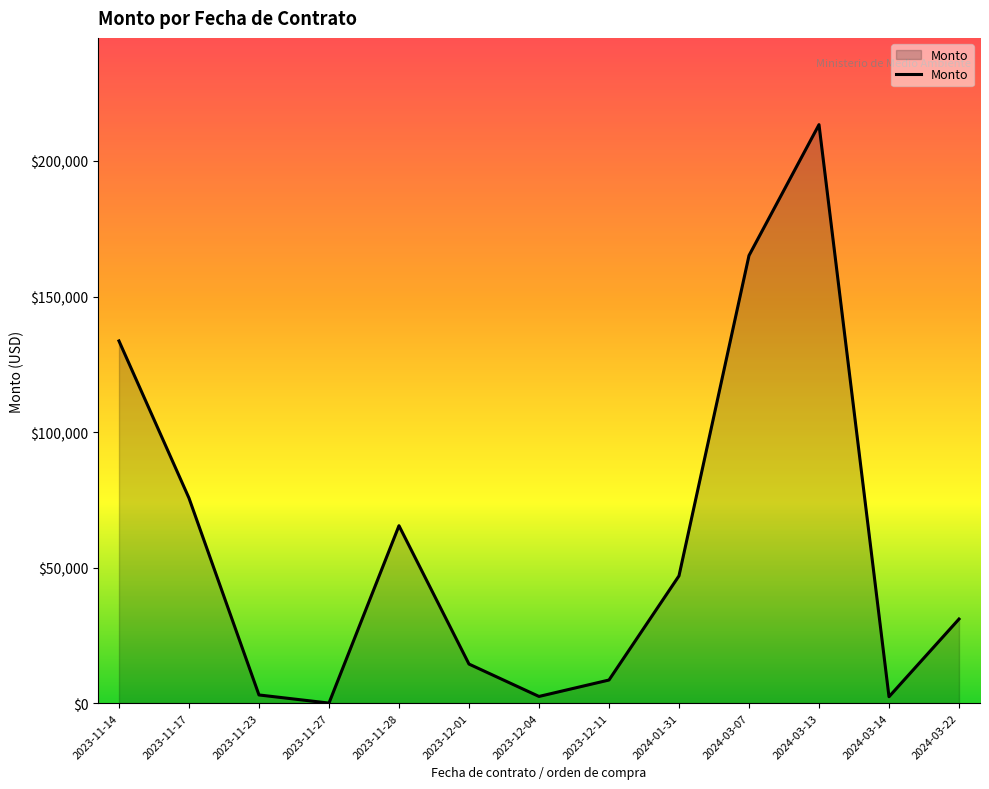

At which category does the data reach its first local peak?

2023-11-28